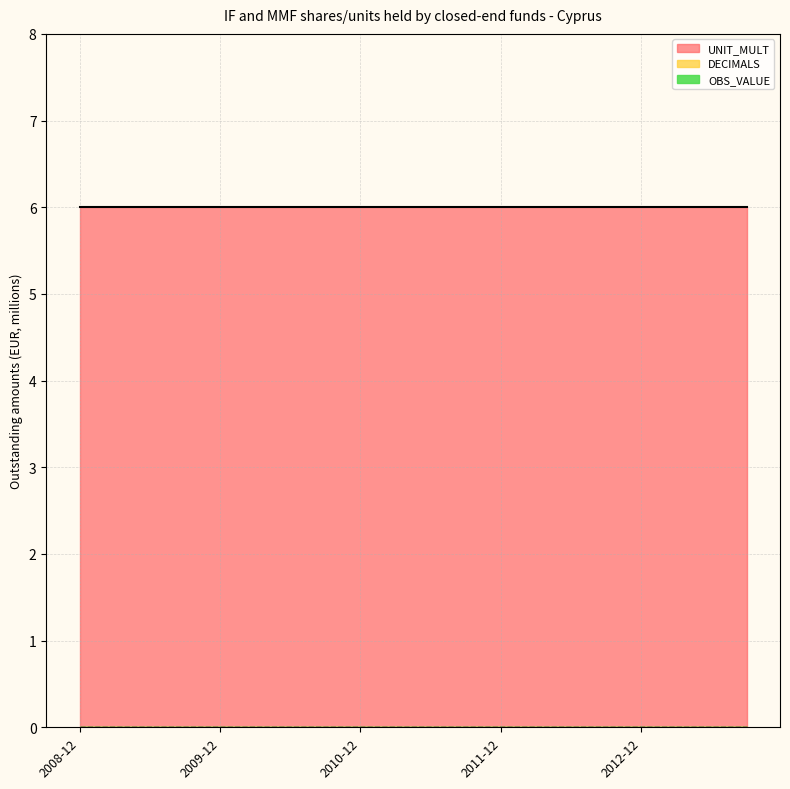

Which series has the widest spread of values?

OBS_VALUE